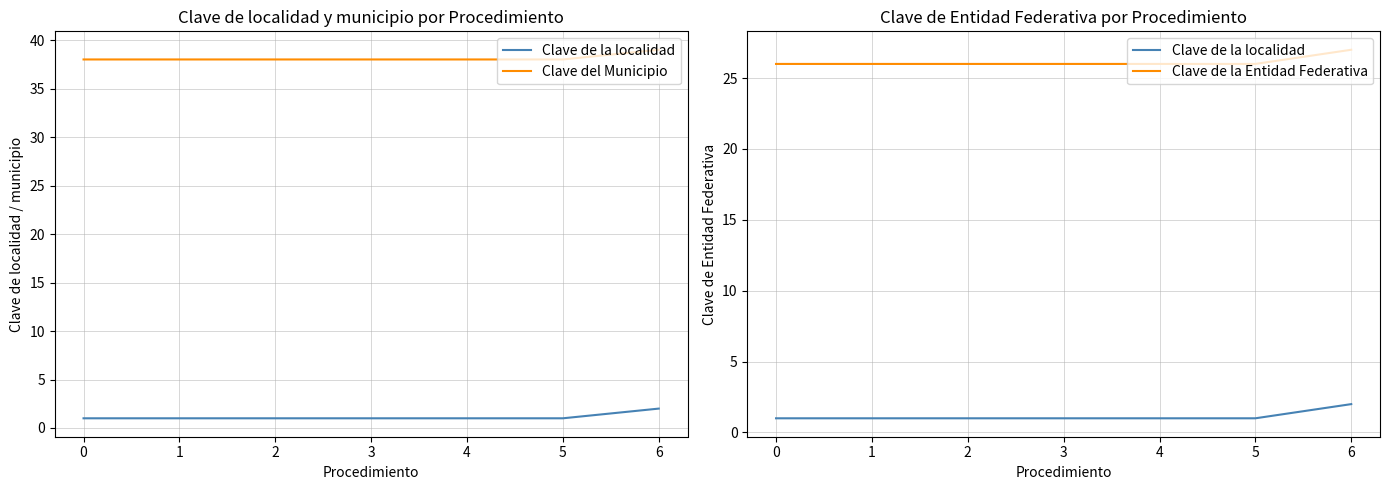

How many data points in Clave de la Entidad Federativa are above 26?

1